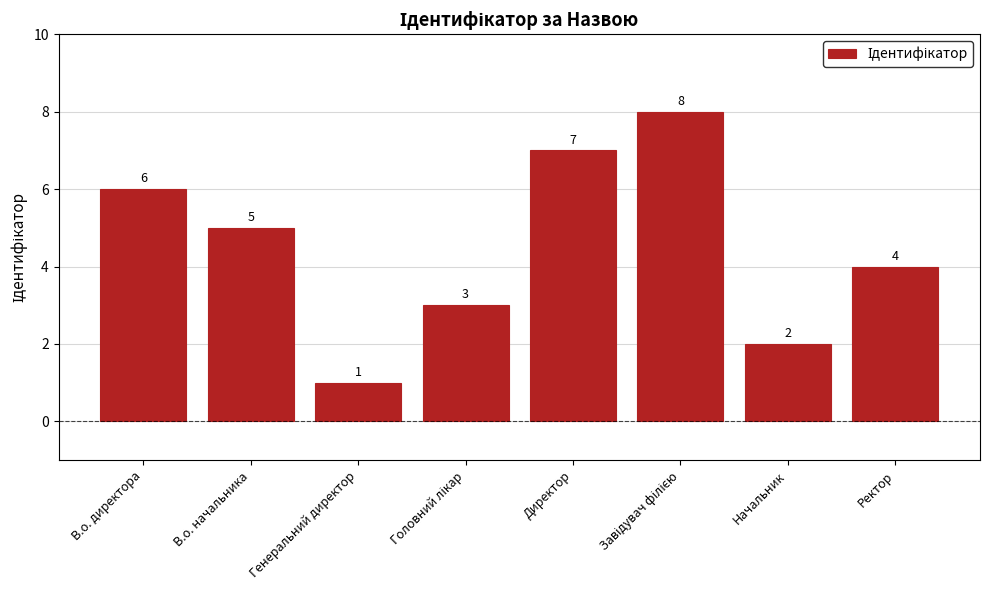

Reading right to left, transcribe all the data shown in this chart.

4	2	8	7	3	1	5	6